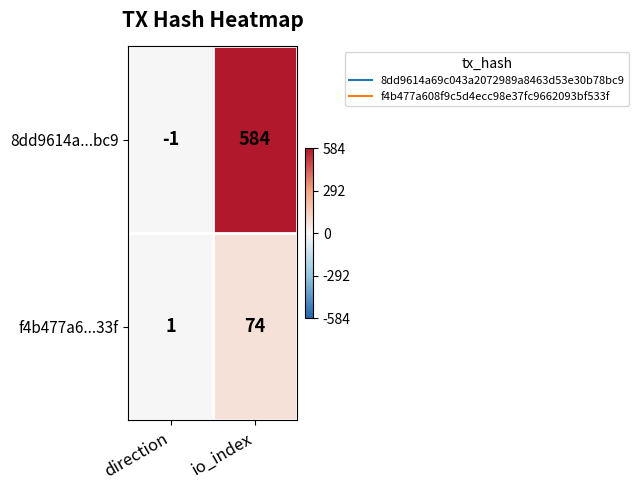

What is the difference between the 8dd9614a...bc9 values at direction and io_index?

585